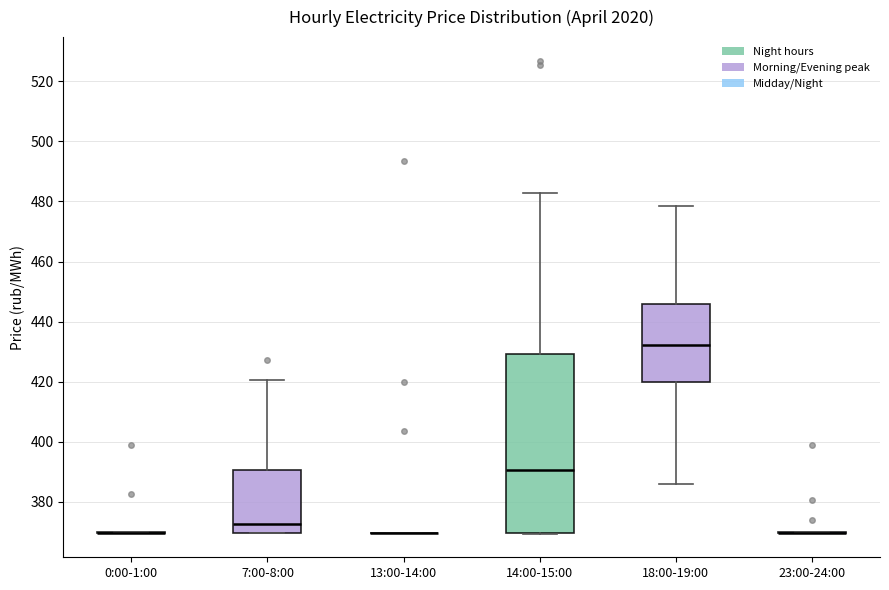

Where is the upper edge of the box for 14:00-15:00 on the y-axis? The values are not printed on the chart, so give them approximately, as read against the axis.

430